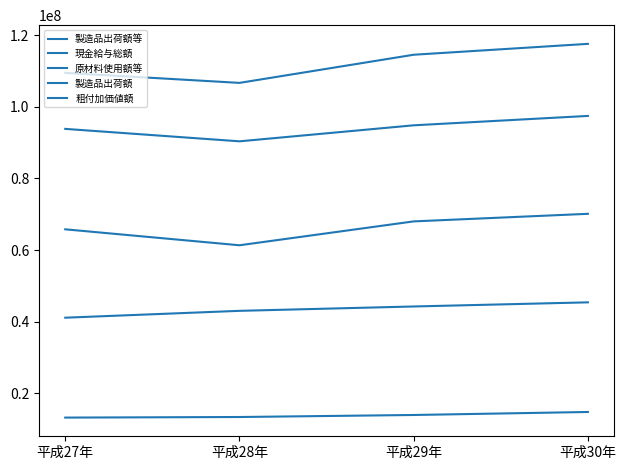

Does the chart have visible grid lines?

No